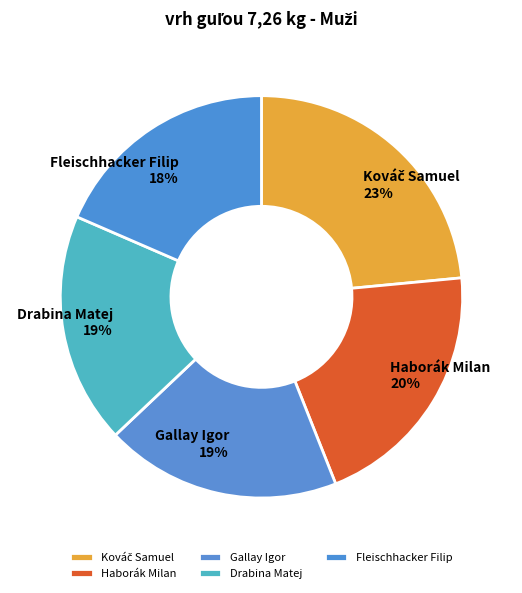

Does Drabina Matej account for over 50% of the chart?

No